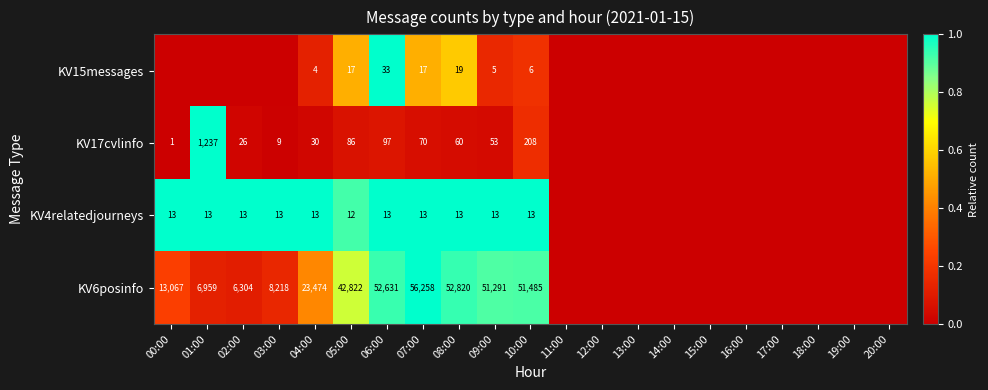

The KV17cvlinfo series shows 1237 at 01:00. True or false?

True